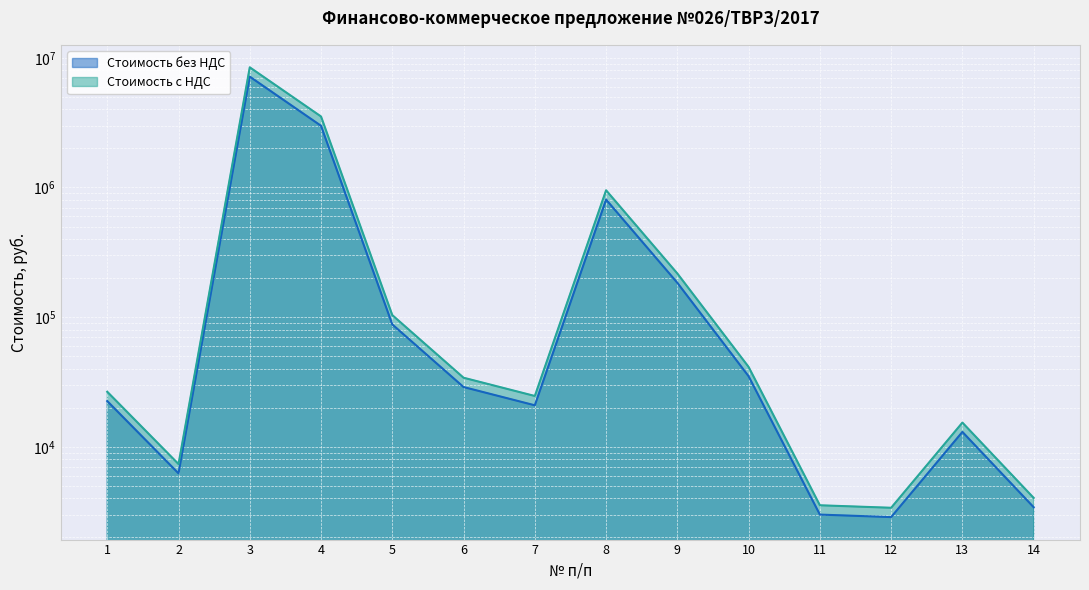

The value of Стоимость без НДС at 7 is 20894.5. True or false?

True